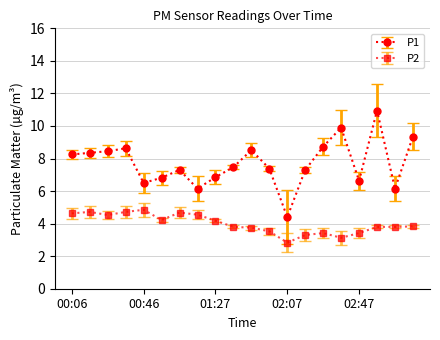

What is the sum of all P2 values?

79.7